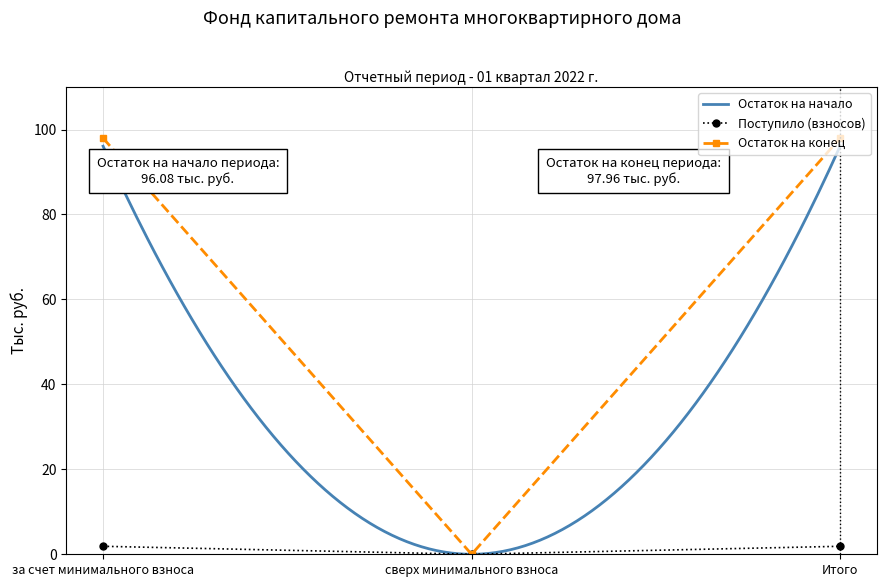

At which label does Остаток на начало reach its minimum?

сверх минимального взноса